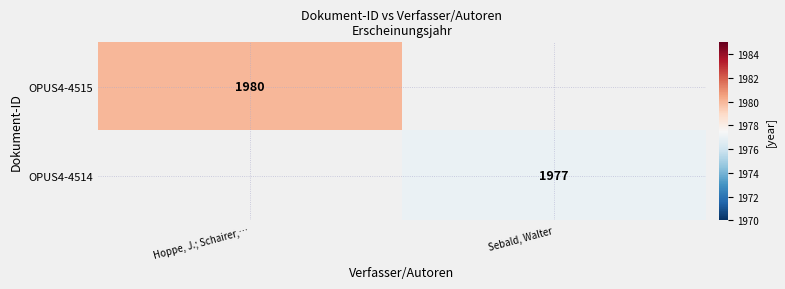

The OPUS4-4514 series shows 3172 at Sebald, Walter. True or false?

False